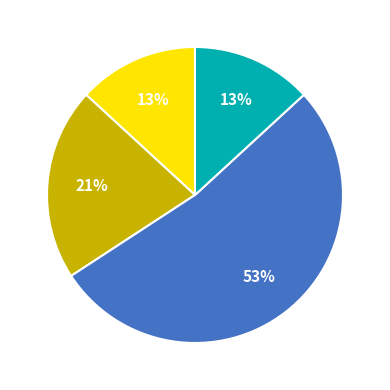

To the nearest percent, what is the average slice percentage?

25%